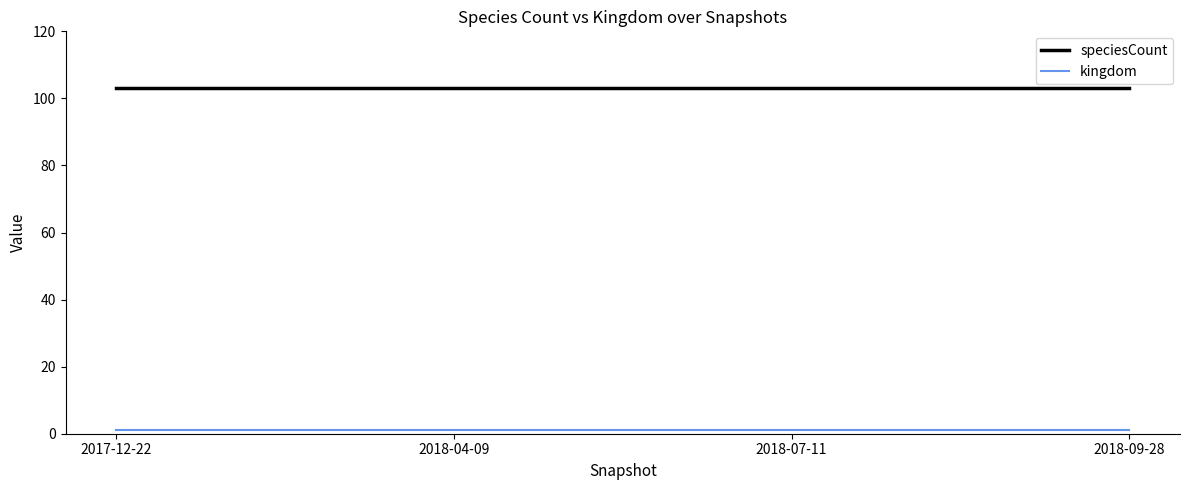

The value of speciesCount at 2018-04-09 is 103. True or false?

True